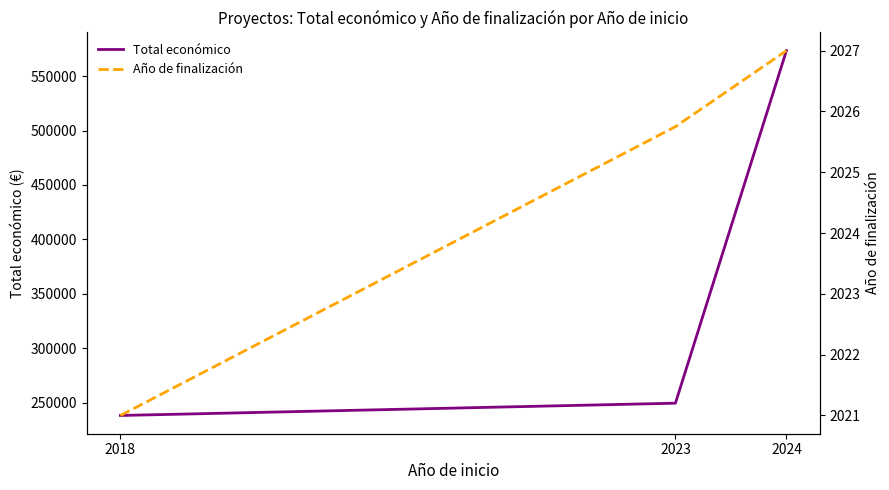

The value of Total económico at 2024 is 573442.8. True or false?

True